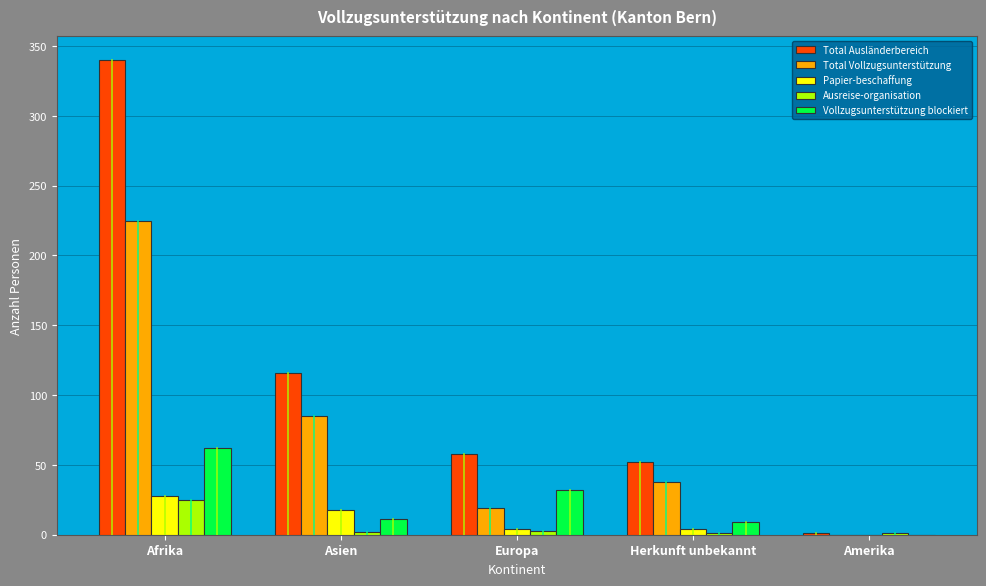

What is the spread (max minus min) of values at Europa?

55